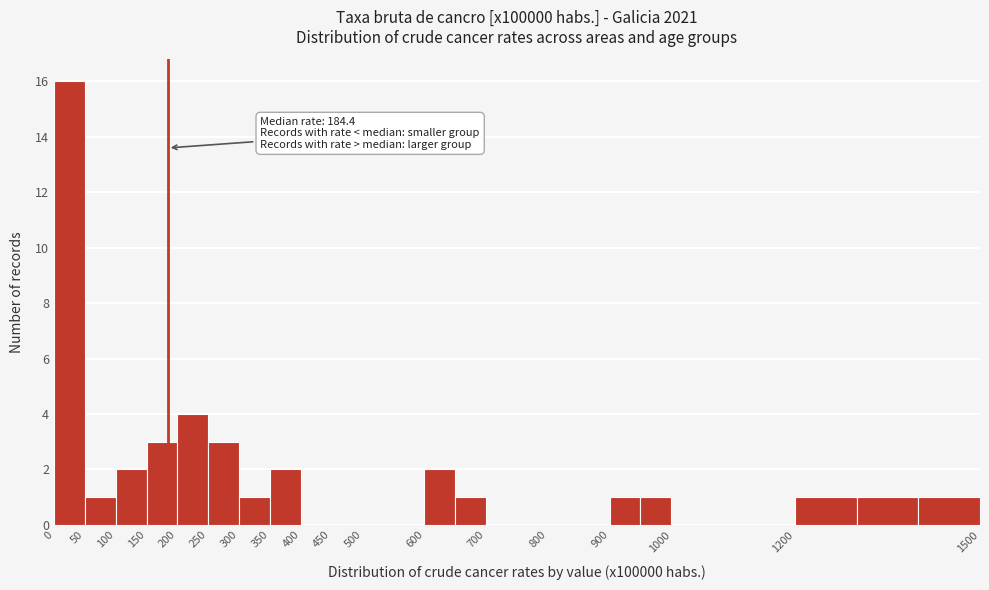

Which range on the x-axis has the tallest bar?

0 to 50